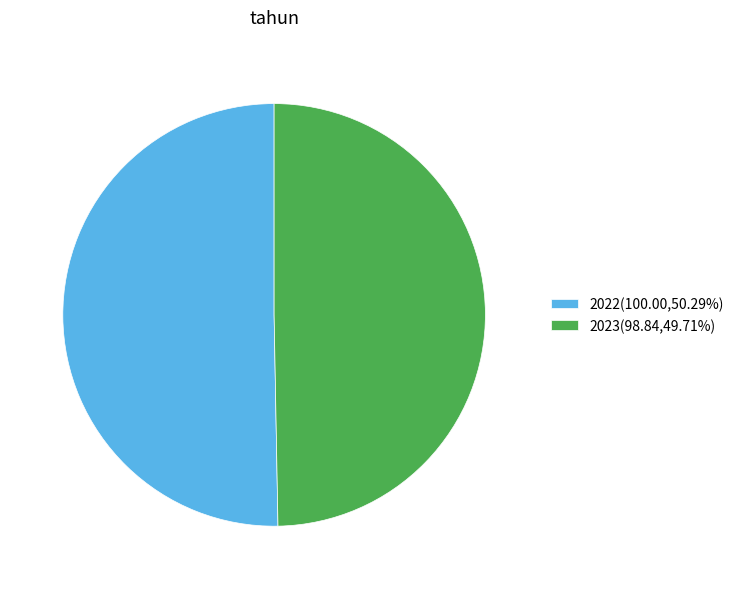

Combined, do 2022(100.00,50.29%) and 2023(98.84,49.71%) account for over 50%?

Yes